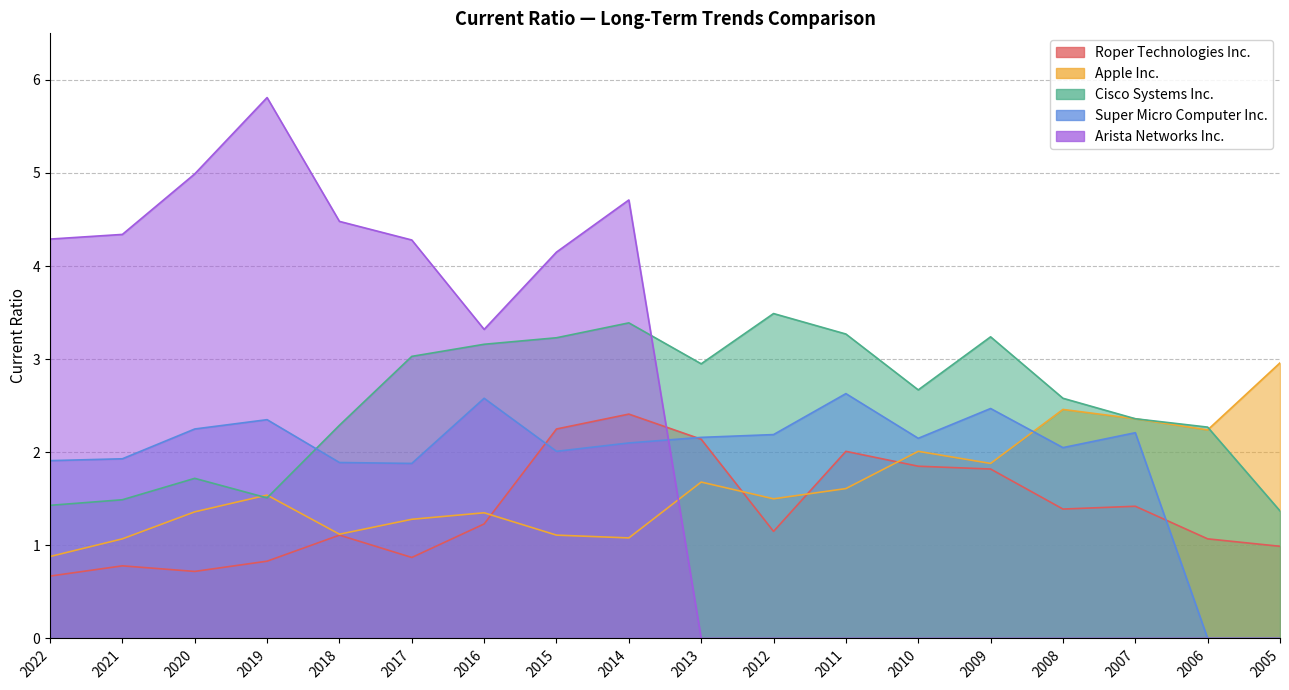

At how many categories does at least one series exceed 3?

12